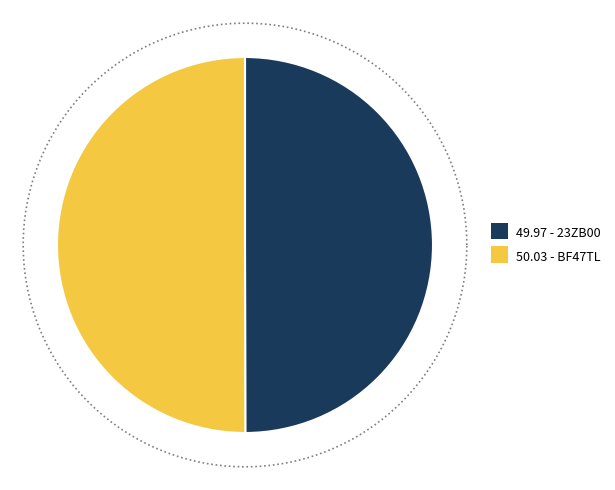

To the nearest percent, what portion does 23ZB00 represent?

50%